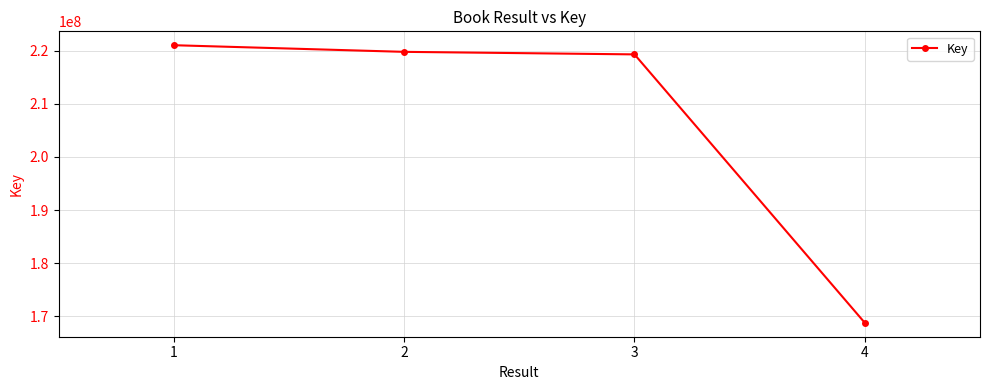

What is the greatest value displayed?

221035670